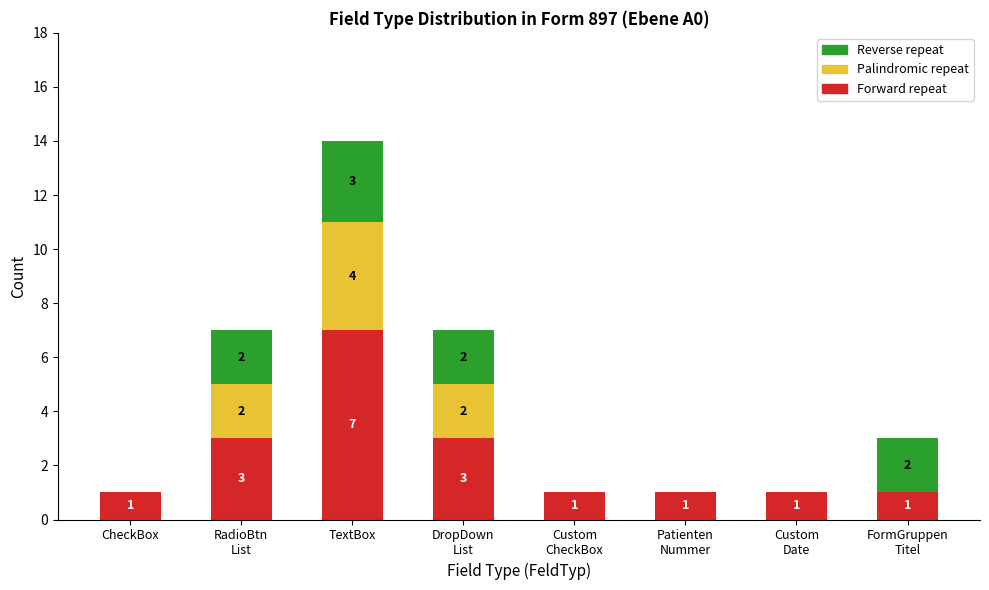

At which category is the sum across all series the highest?

TextBox